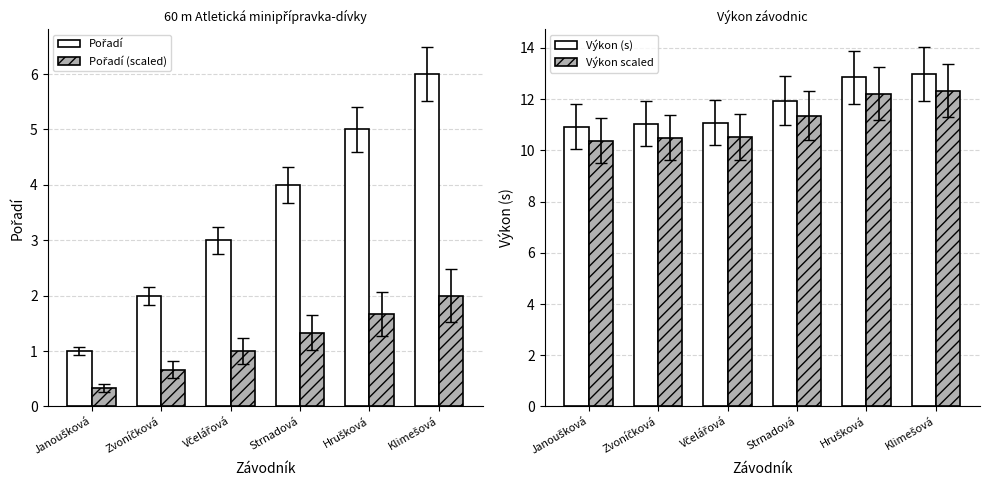

True or false: Výkon scaled has a value of 14.9 at Strnadová.

False